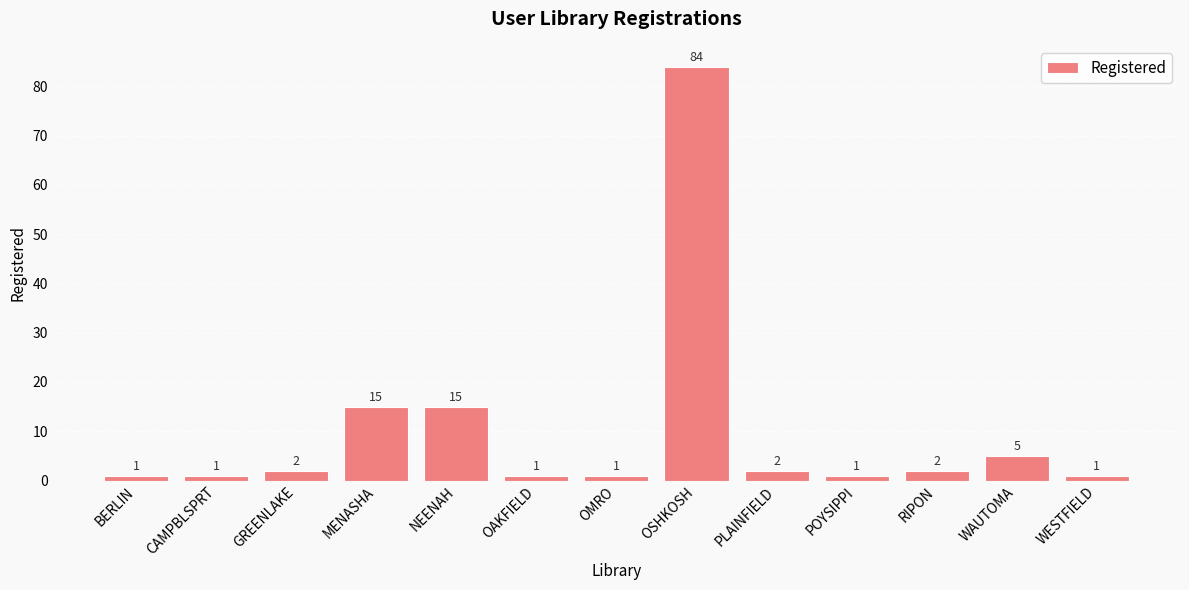

Is it true that the value at OAKFIELD is 1?

True